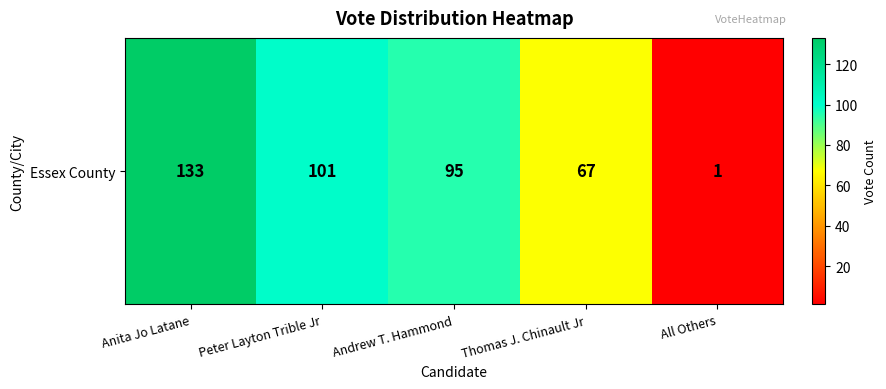

What is the approximate value at Andrew T. Hammond, to the nearest 5?

95